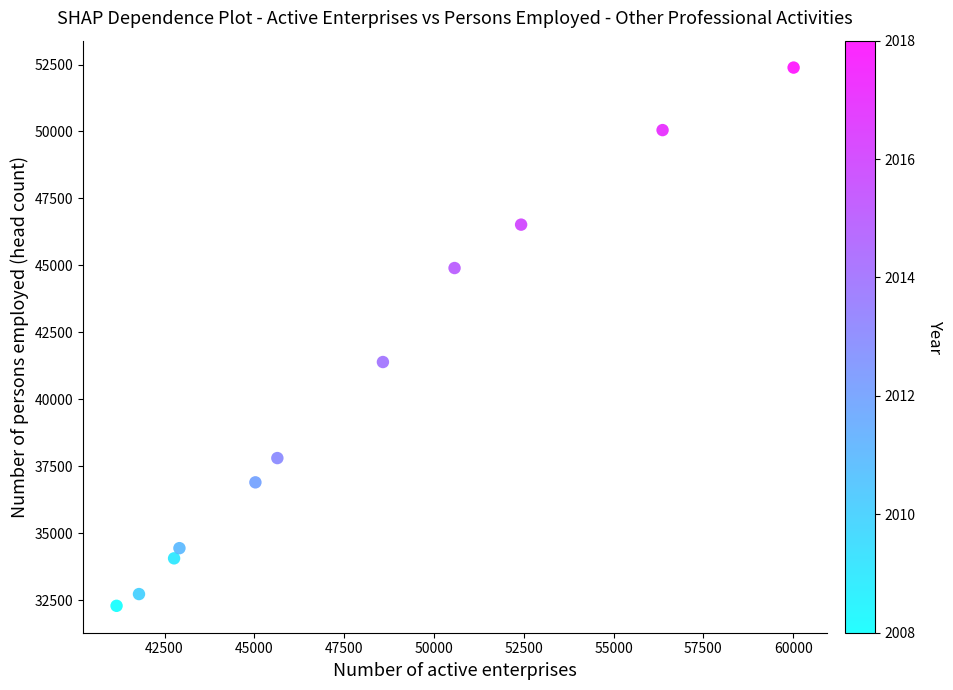

What is the average X value?

47932.2